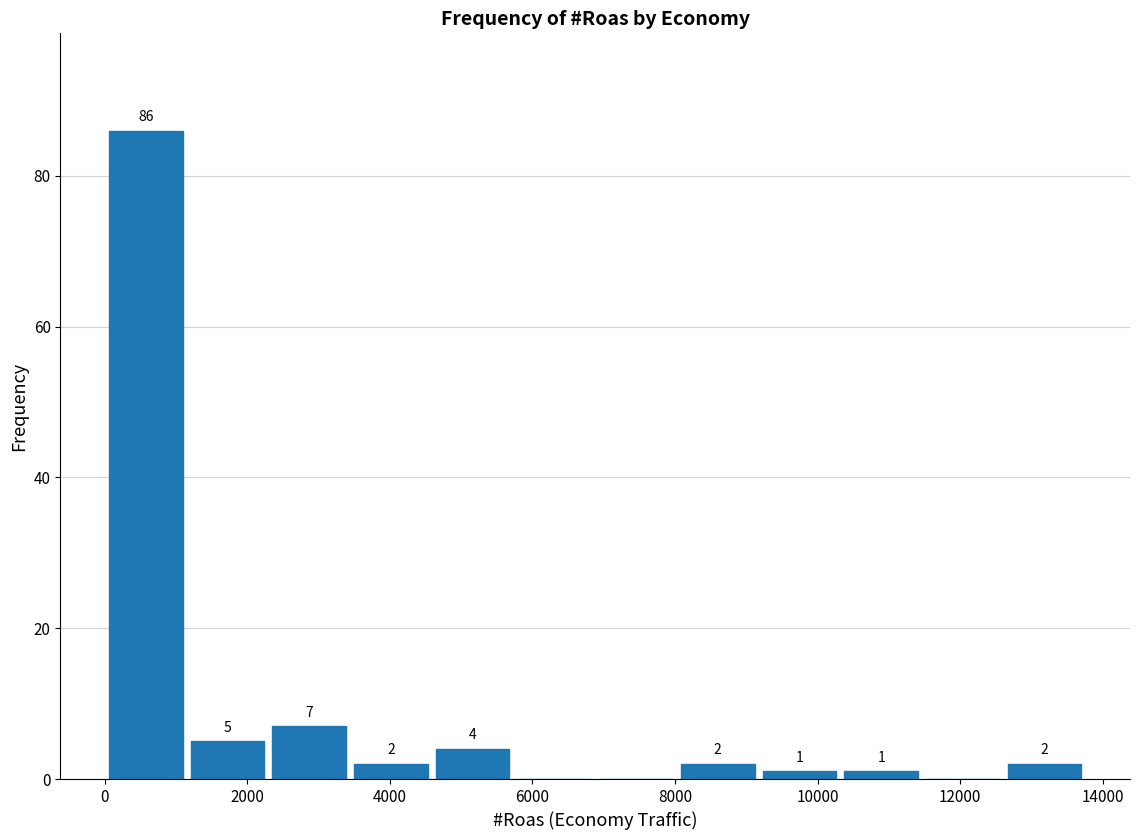

Which range on the x-axis has the tallest bar?

0 to 1200